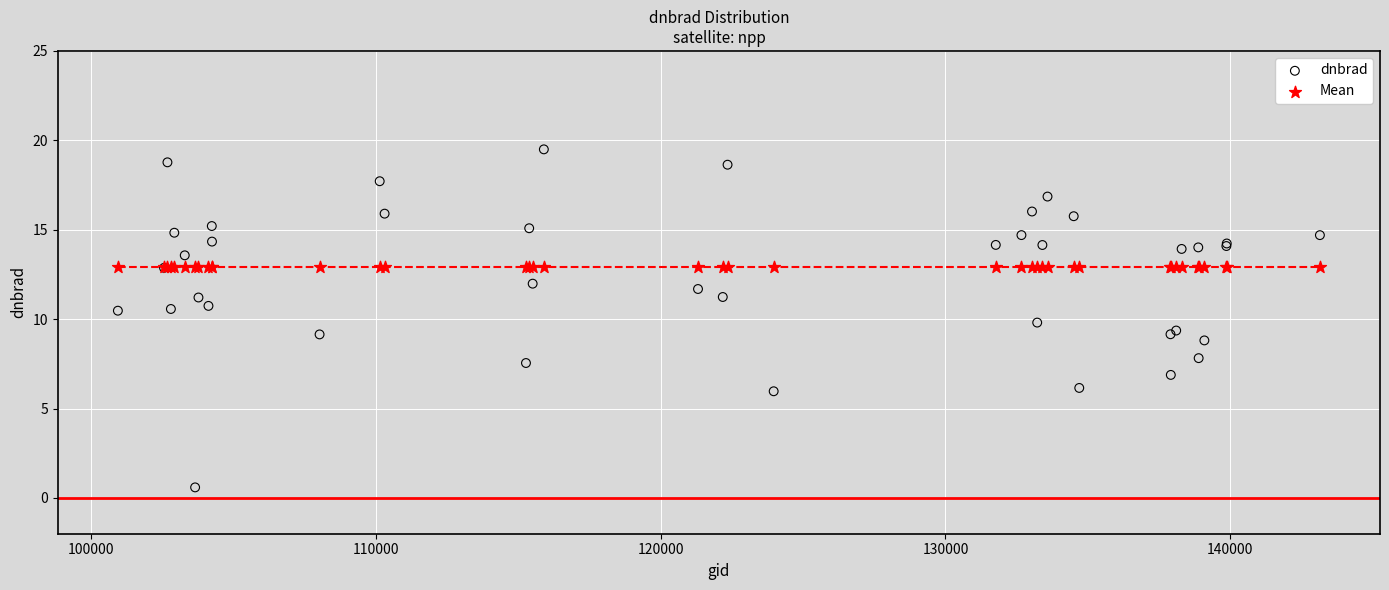

Which series contains the lowest Y value?

dnbrad